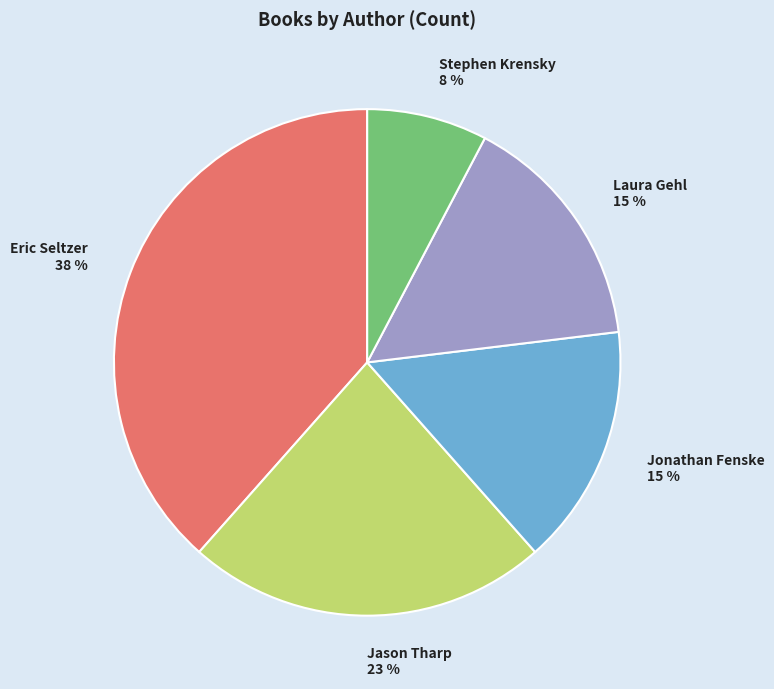

How many slices are in this pie chart?

5